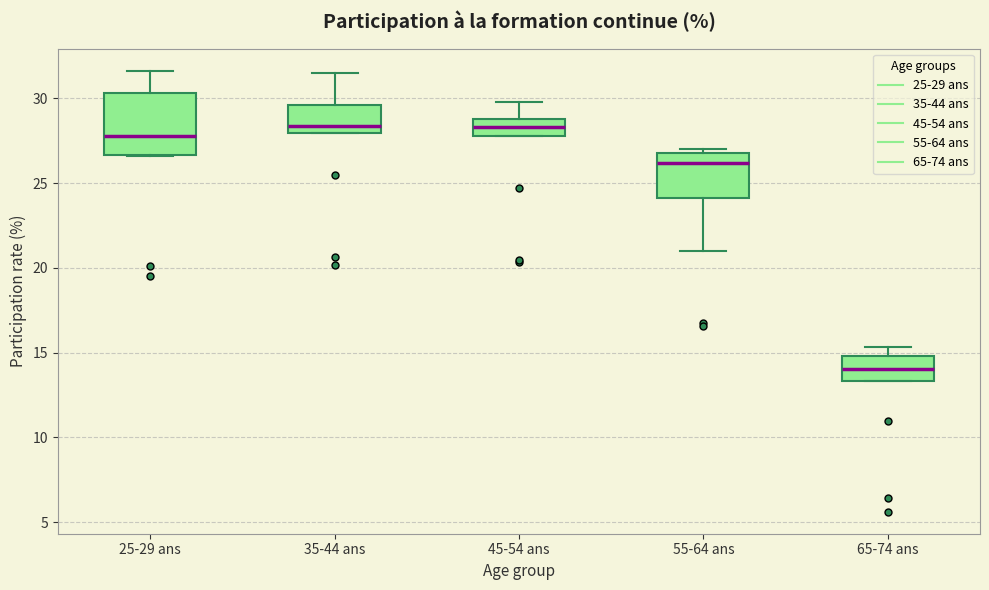

Where is the upper edge of the box for 25-29 ans on the y-axis? The values are not printed on the chart, so give them approximately, as read against the axis.

30.5